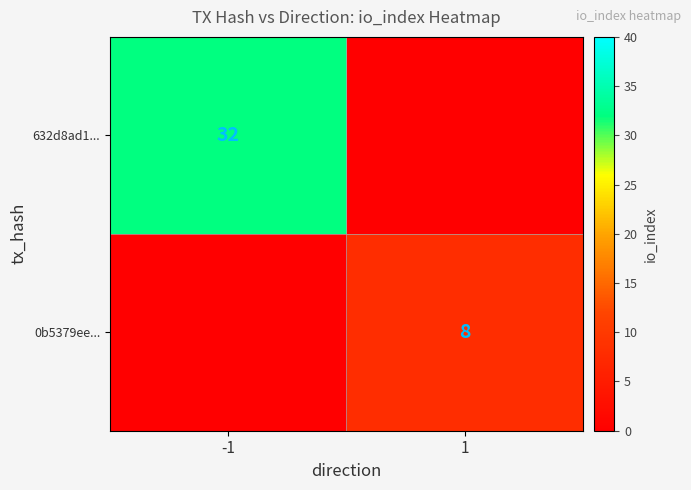

The value of 0b5379ee... at 1 is 8. True or false?

True